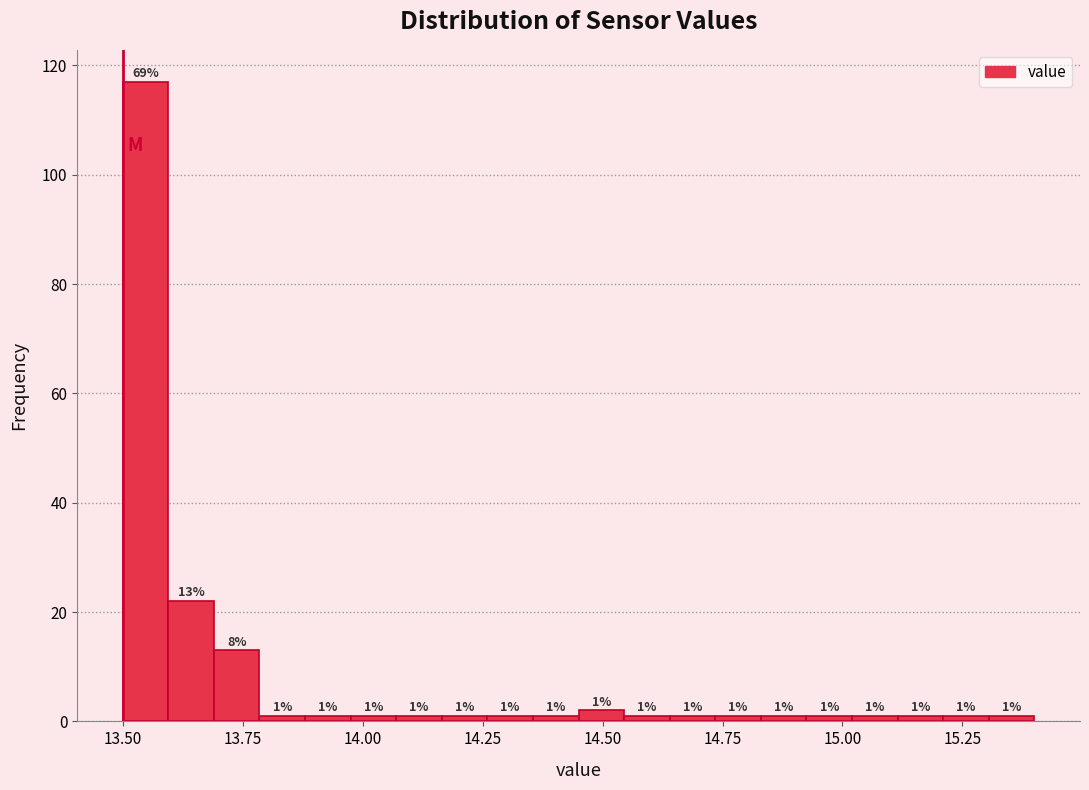

Read against the x-axis, roughly where is the centre of the tallest bar?

13.55